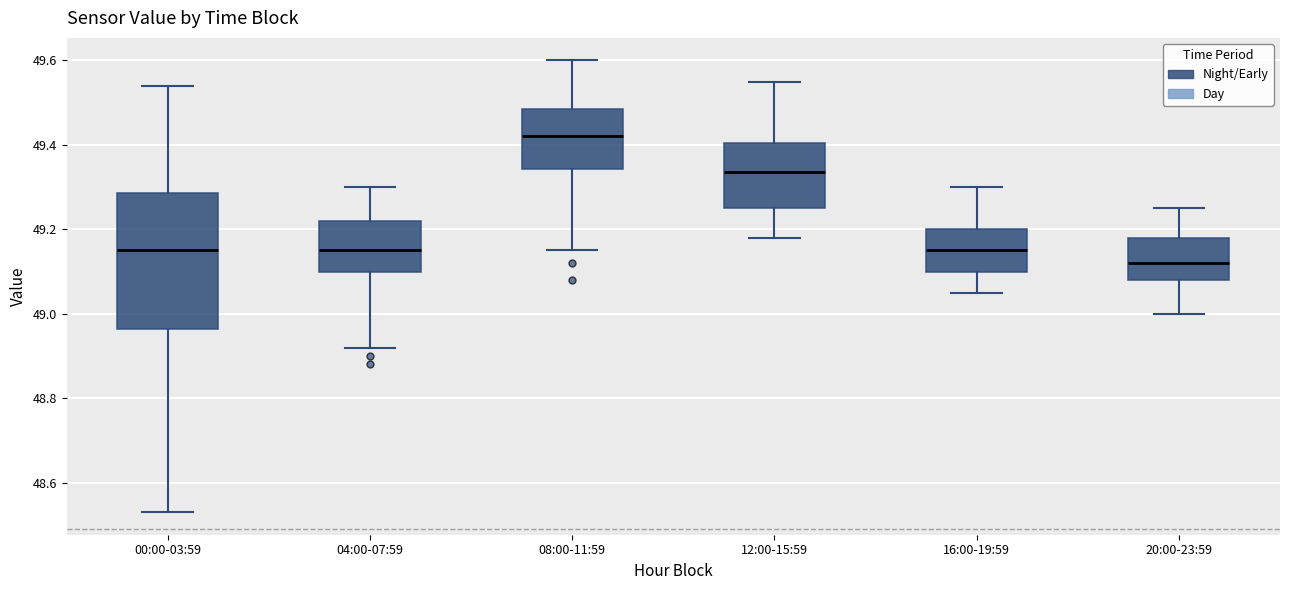

Which box is the tallest, from its lower edge to its upper edge?

00:00-03:59